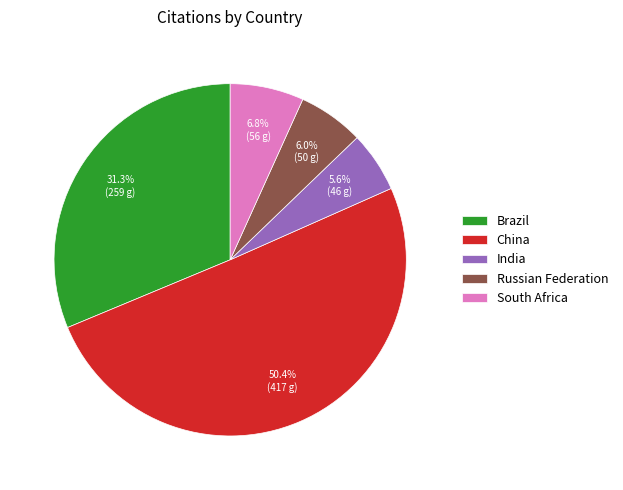

Between Brazil and Russian Federation, which is larger?

Brazil